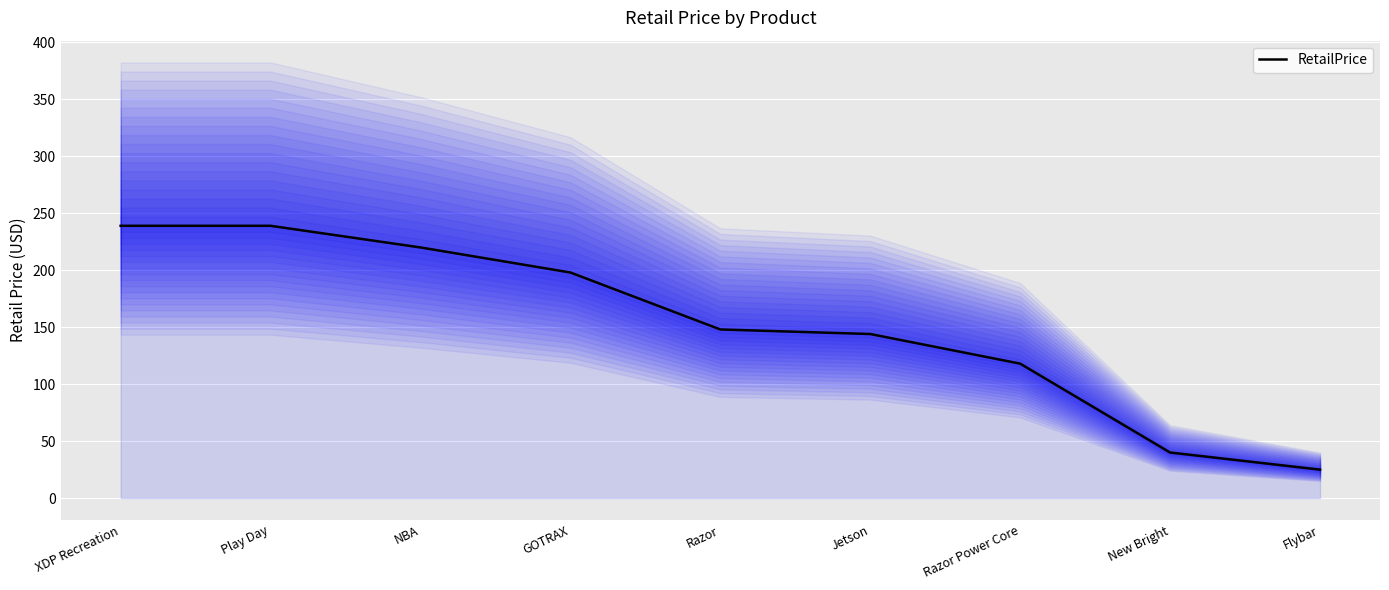

List the labels in order of value, largest first.

XDP Recreation, Play Day, NBA, GOTRAX, Razor, Jetson, Razor Power Core, New Bright, Flybar